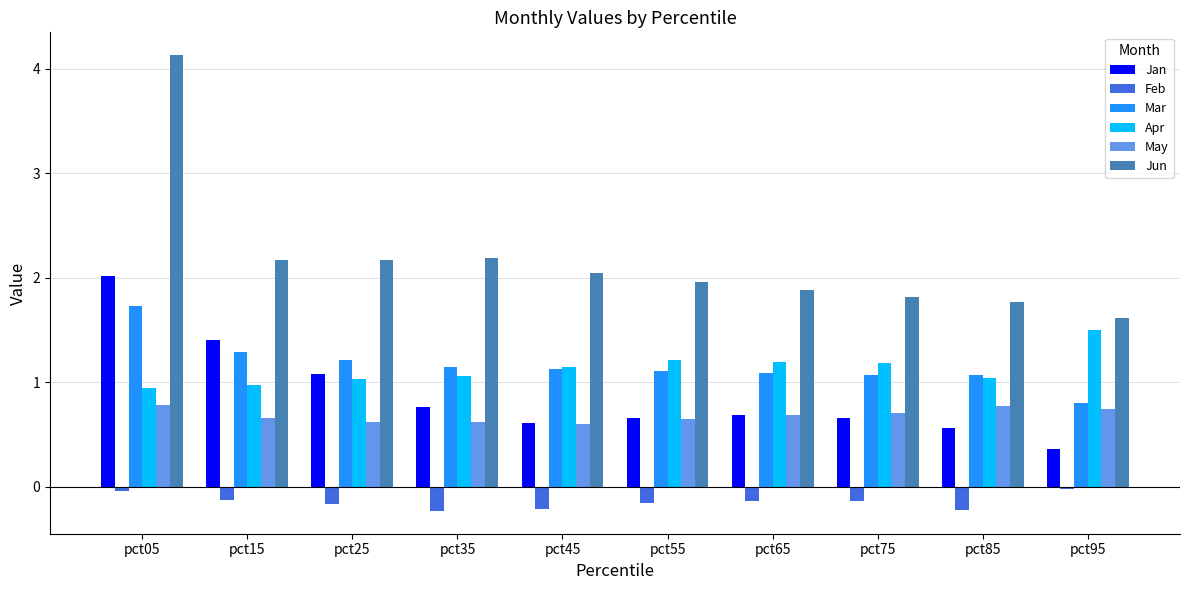

Is it true that Apr equals 0.4 at pct25?

False